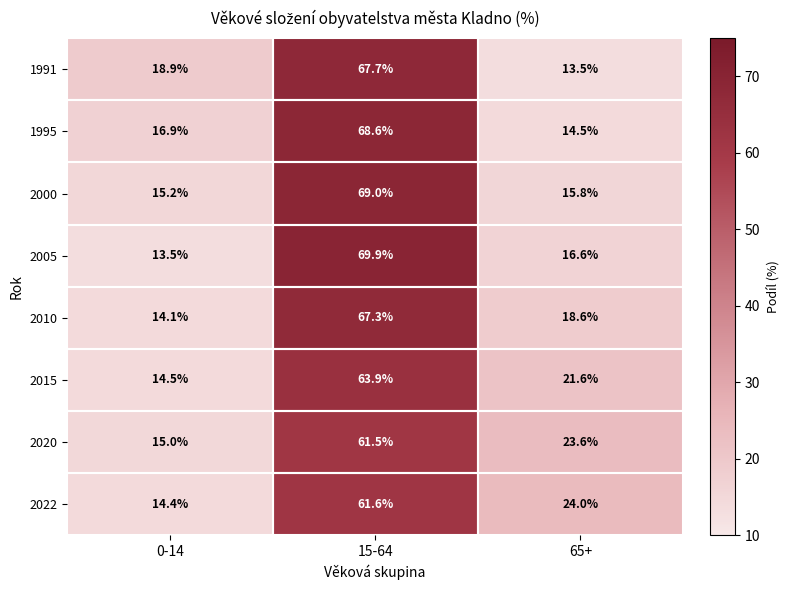

What is the sum of all 2000 values?

100.0